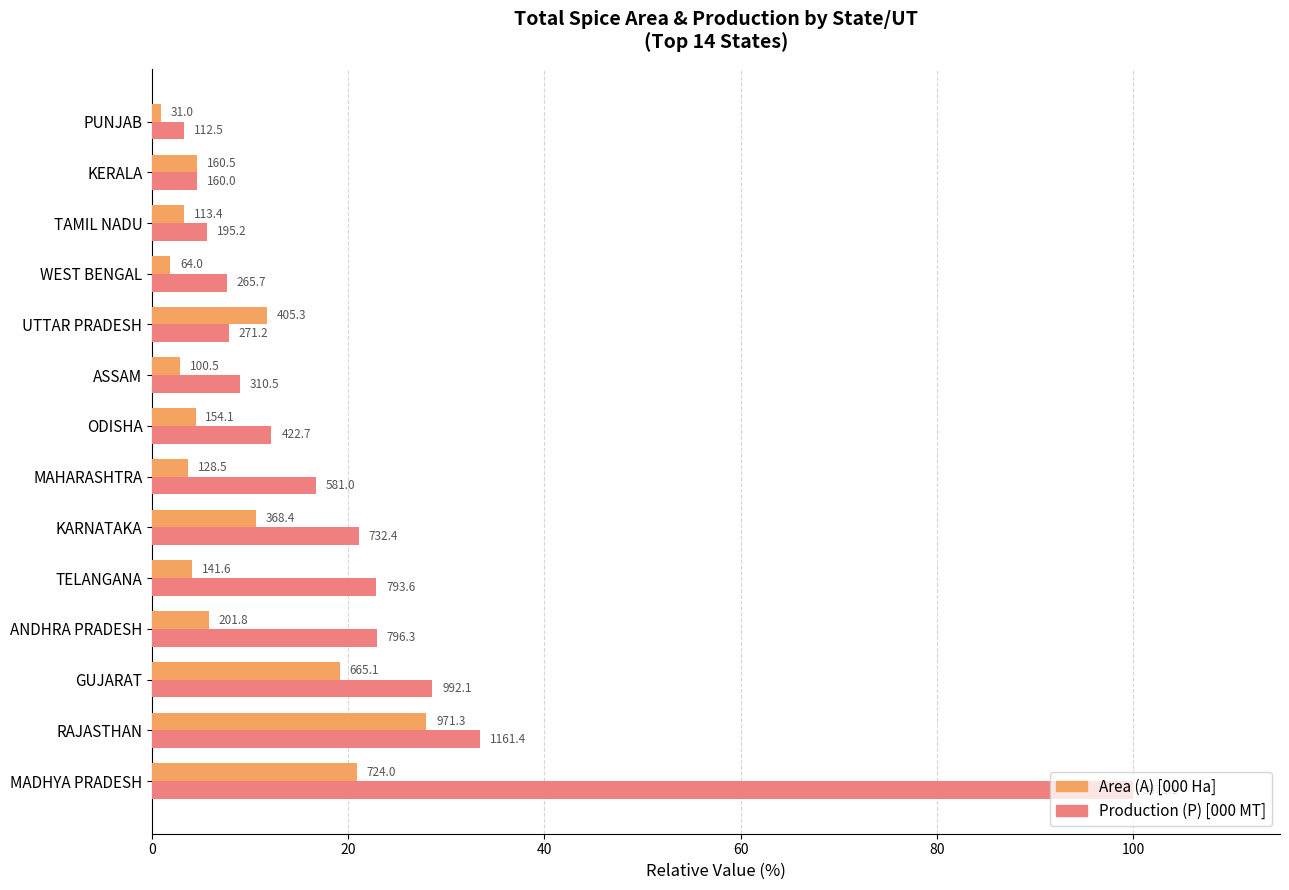

The Area (A) series shows 28.0 at RAJASTHAN. True or false?

True